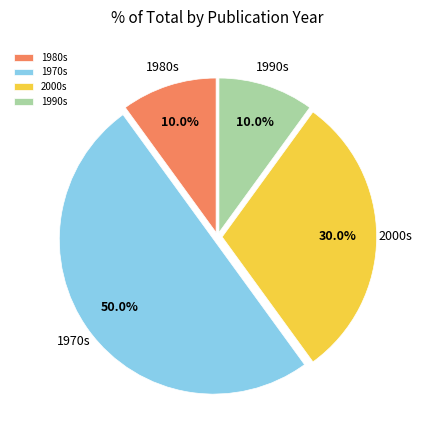

Between 1970s and 2000s, which is larger?

1970s